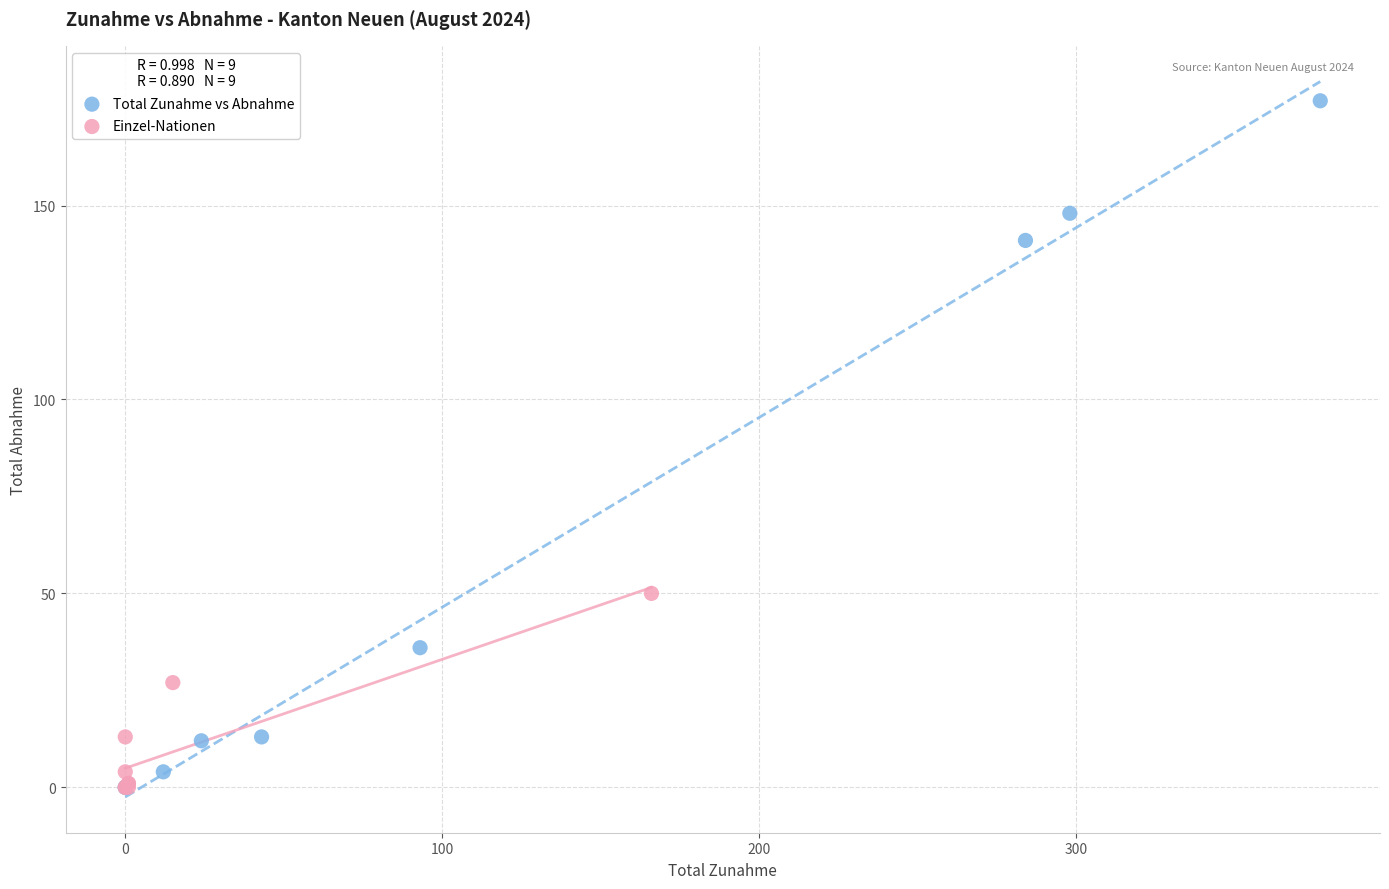

Which series reaches the maximum Y coordinate?

Total Zunahme vs Abnahme